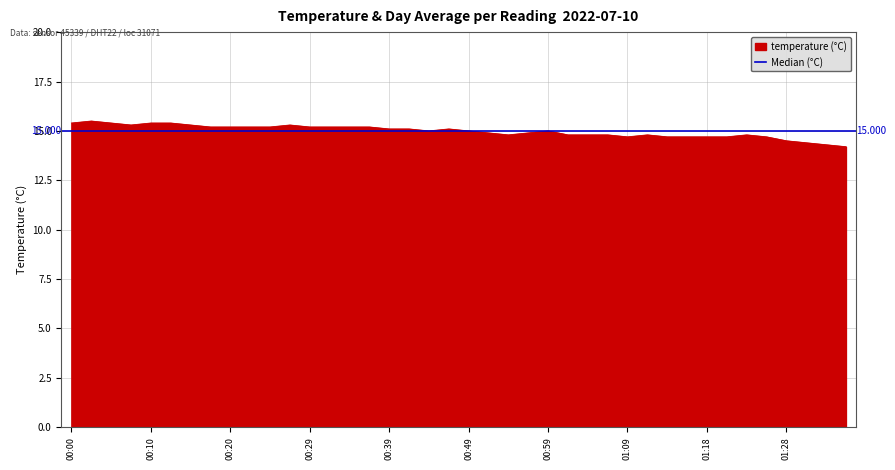

What is the sum of the values at 01:01 and 00:56?

29.7